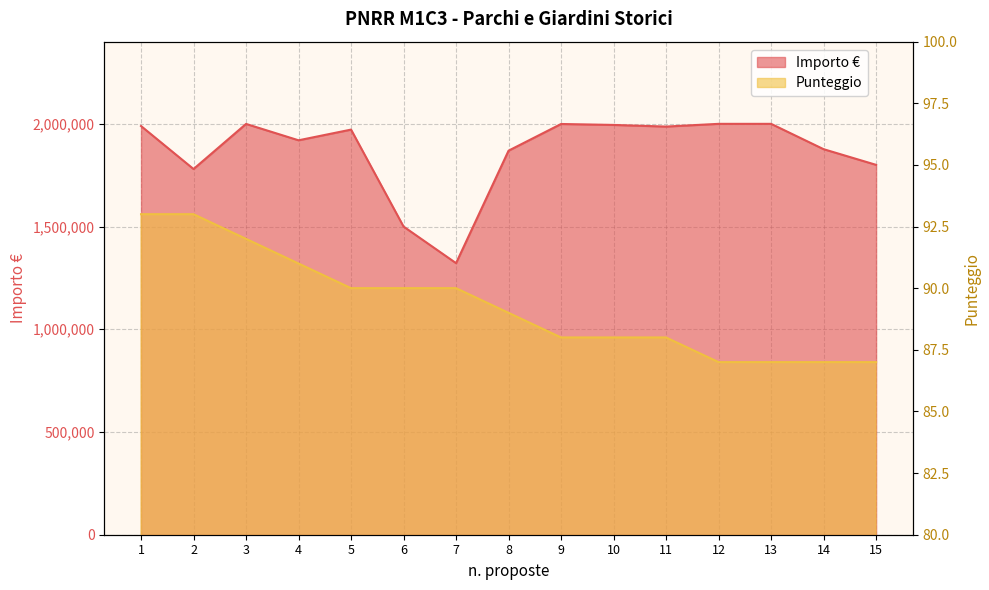

How many lines are shown in the chart?

2